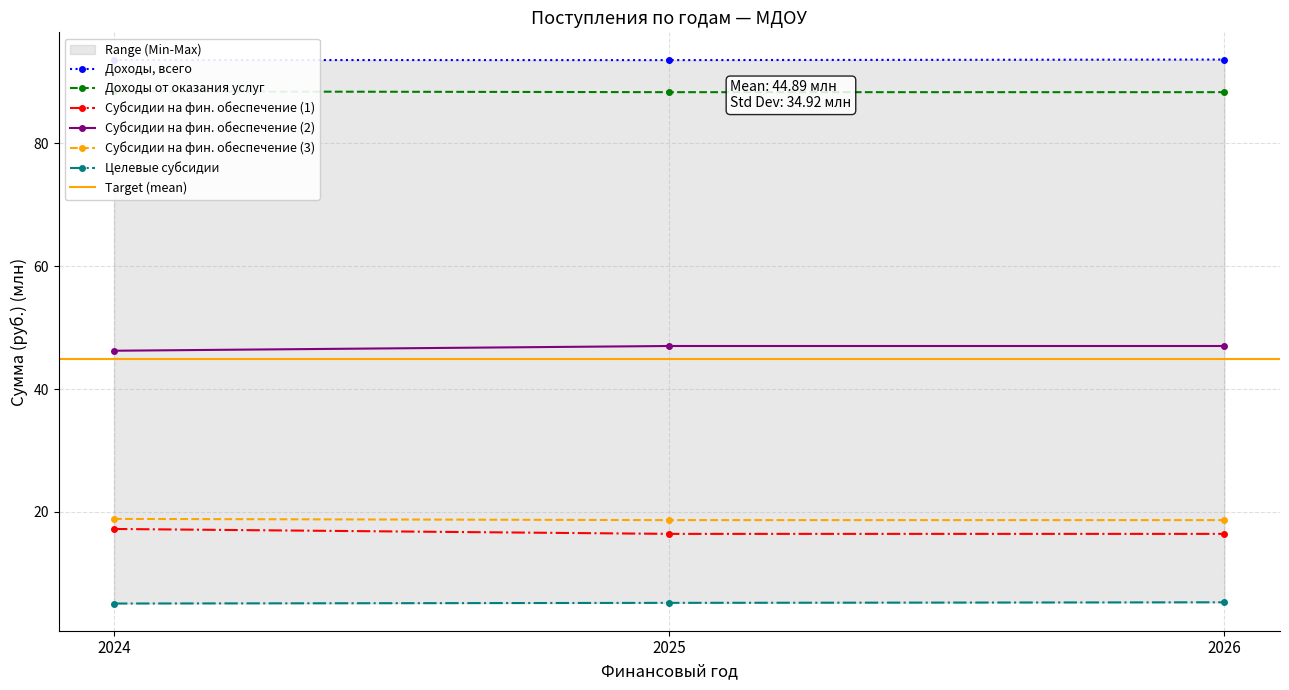

What are all the series names shown in the legend?

Доходы, всего, Доходы от оказания услуг, Субсидии на фин. обеспечение (1), Субсидии на фин. обеспечение (2), Субсидии на фин. обеспечение (3), Целевые субсидии